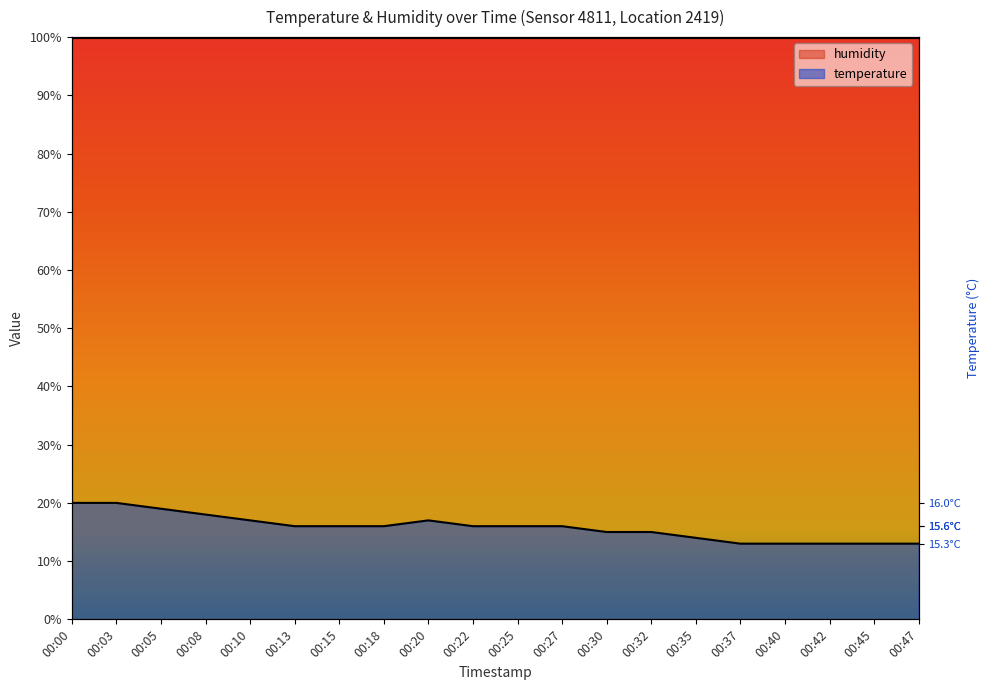

Which has a higher value, 00:40 or 00:37?

00:40